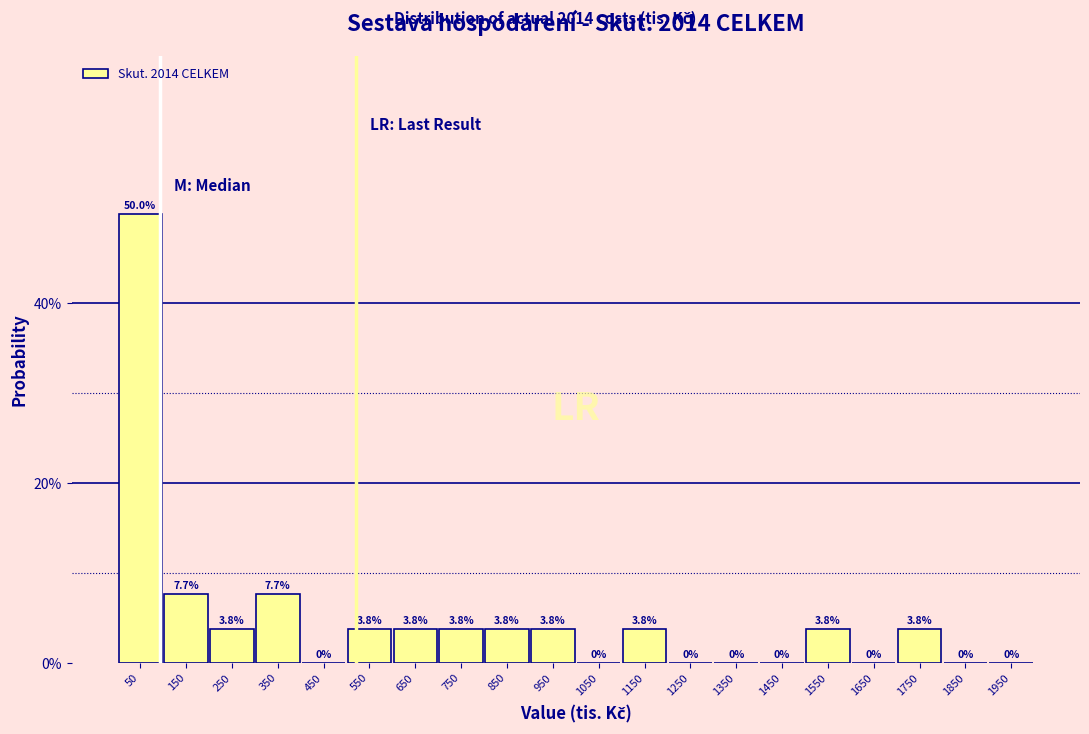

What is the height of the bar covering 1700 to 1800 on the x-axis?

3.8